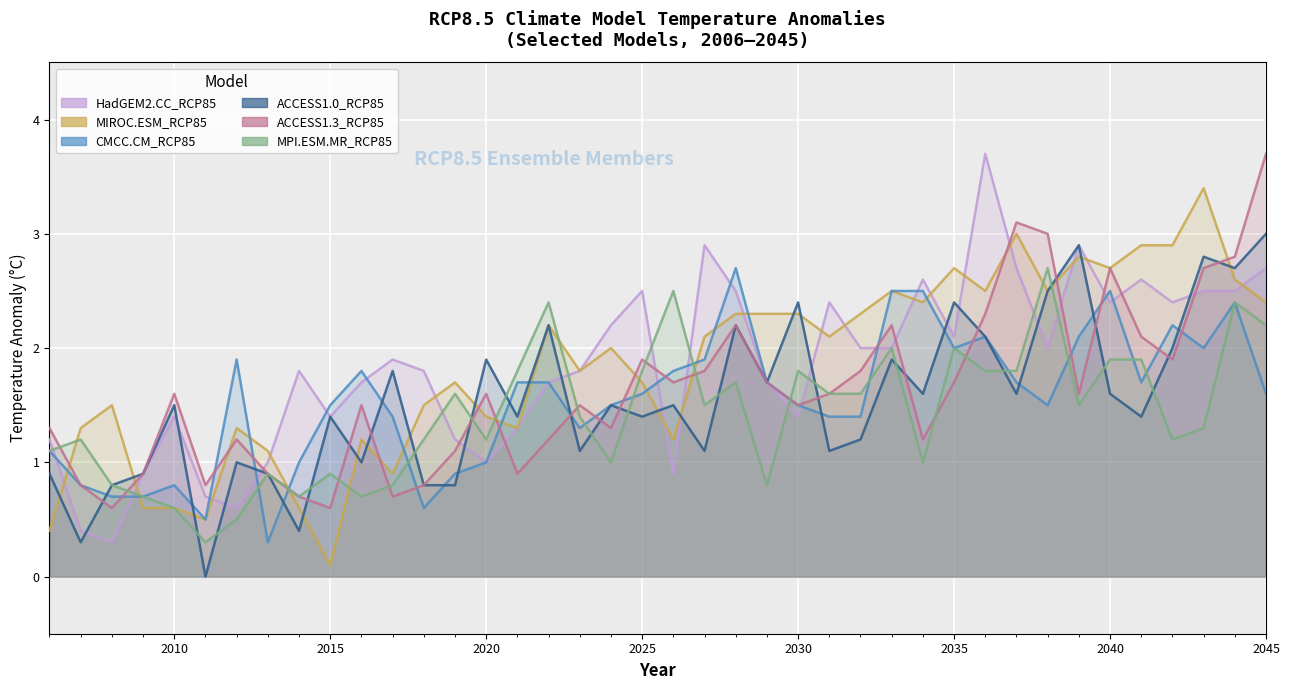

Rank the series at 2021 from lowest to highest value.

ACCESS1.3_RCP85, HadGEM2.CC_RCP85, MIROC.ESM_RCP85, ACCESS1.0_RCP85, CMCC.CM_RCP85, MPI.ESM.MR_RCP85